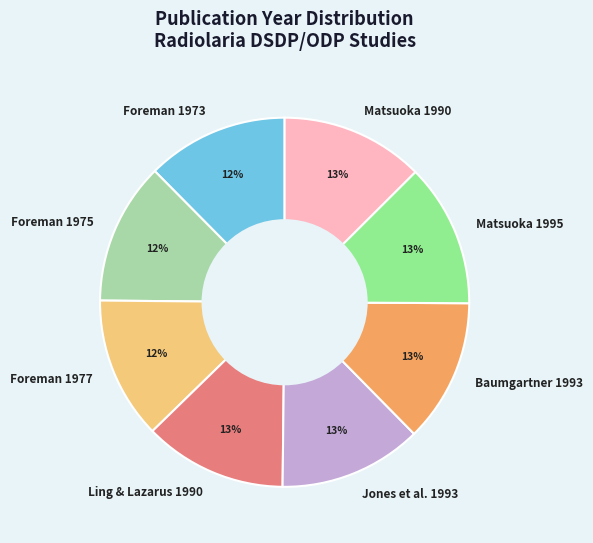

What percentage is the Jones et al. 1993 slice, to the nearest percent?

13%